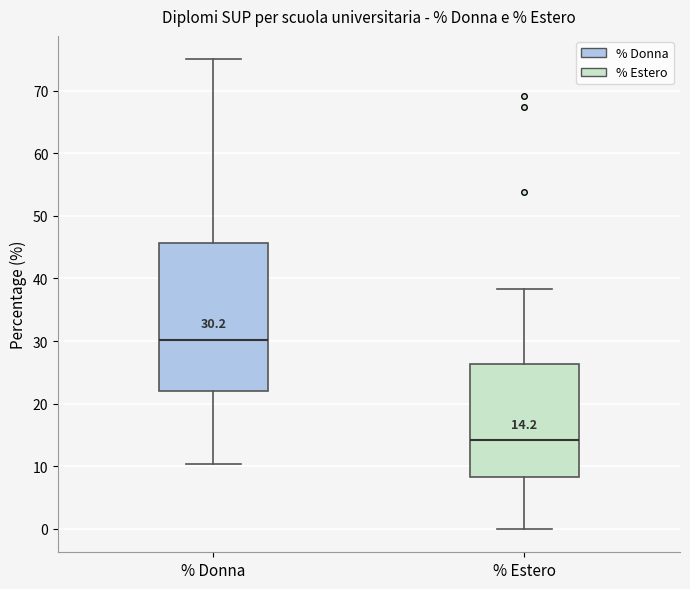

Comparing the boxes themselves (not the whiskers), which one is the tallest?

% Donna